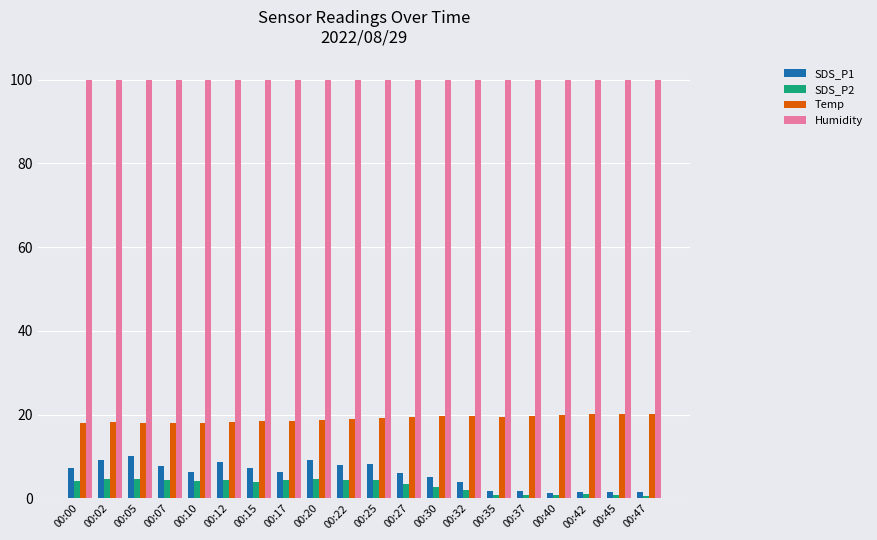

How many distinct data groups are displayed?

4